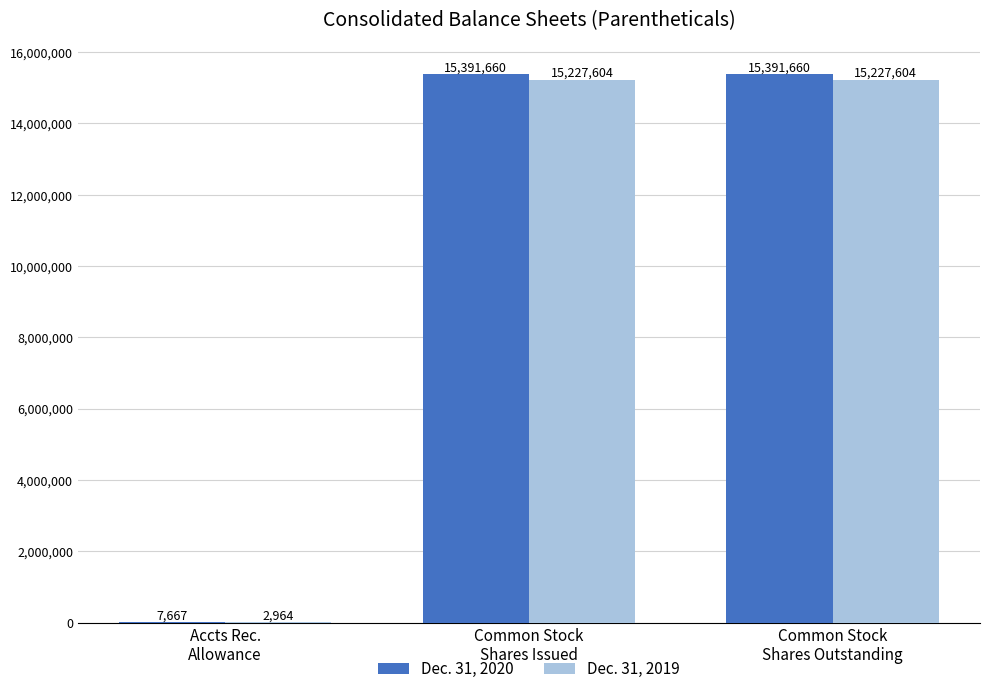

What is the highest value of the Dec. 31, 2019 series?

15227604